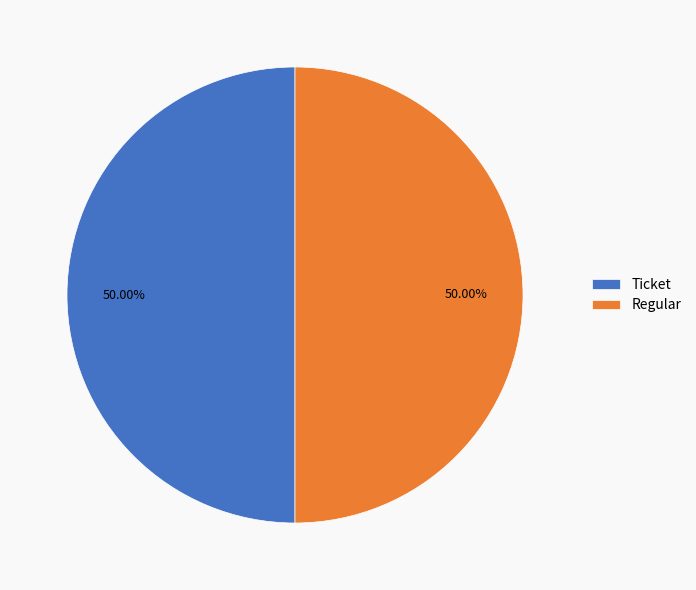

Combined, do Ticket and Regular account for over 50%?

Yes